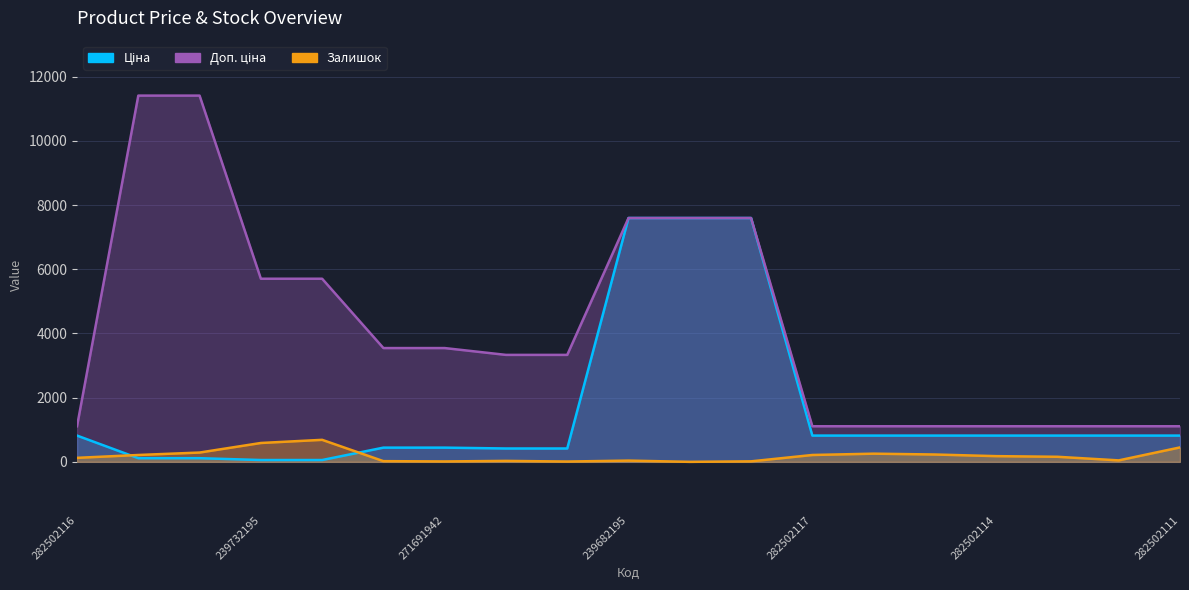

Is it true that Залишок equals 158.0 at 282502113?

True